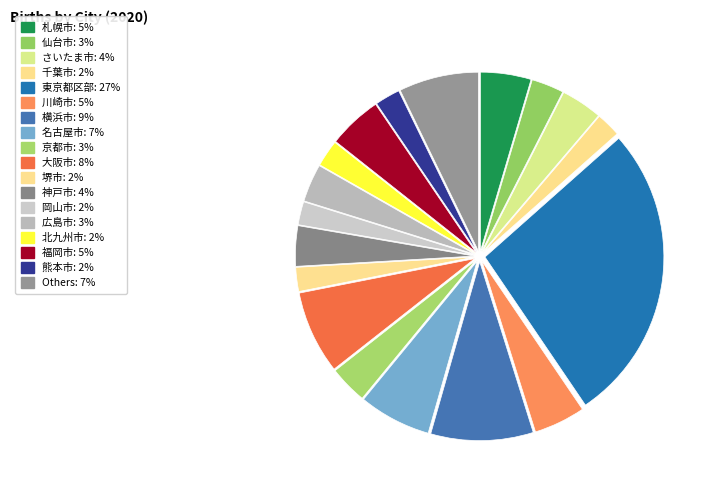

Which slice is the largest?

東京都区部